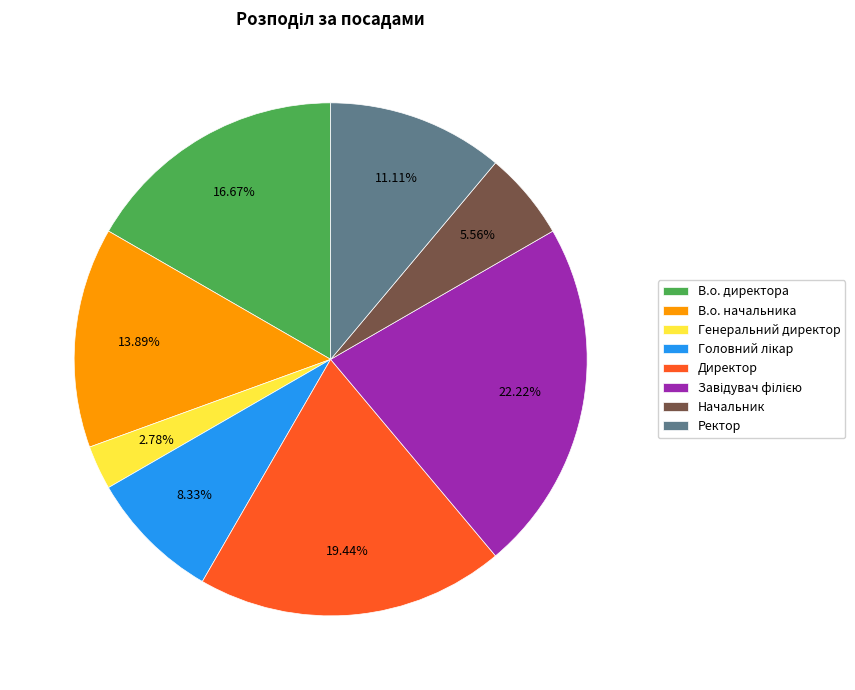

Does any single category account for the majority?

No